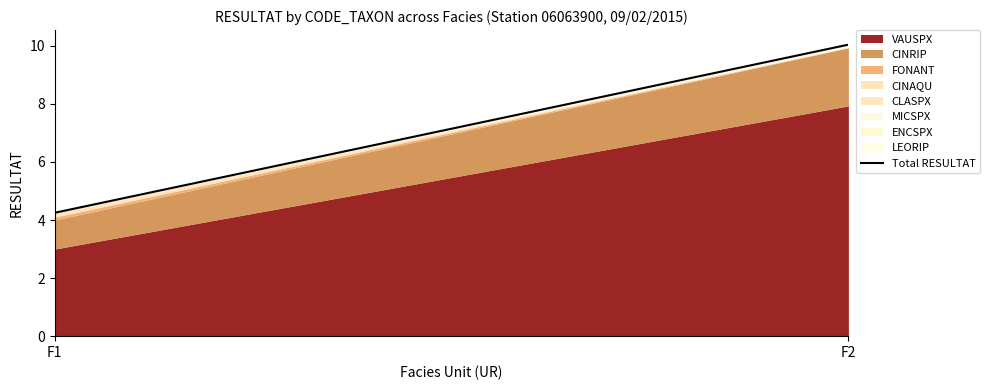

List the labels in order of value, largest first.

F2, F1